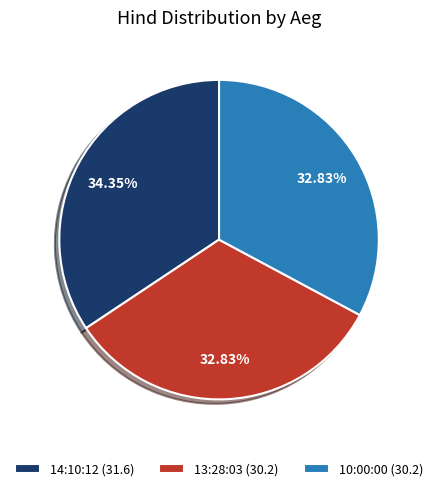

To the nearest percent, what percentage of the pie is 14:10:12?

34%